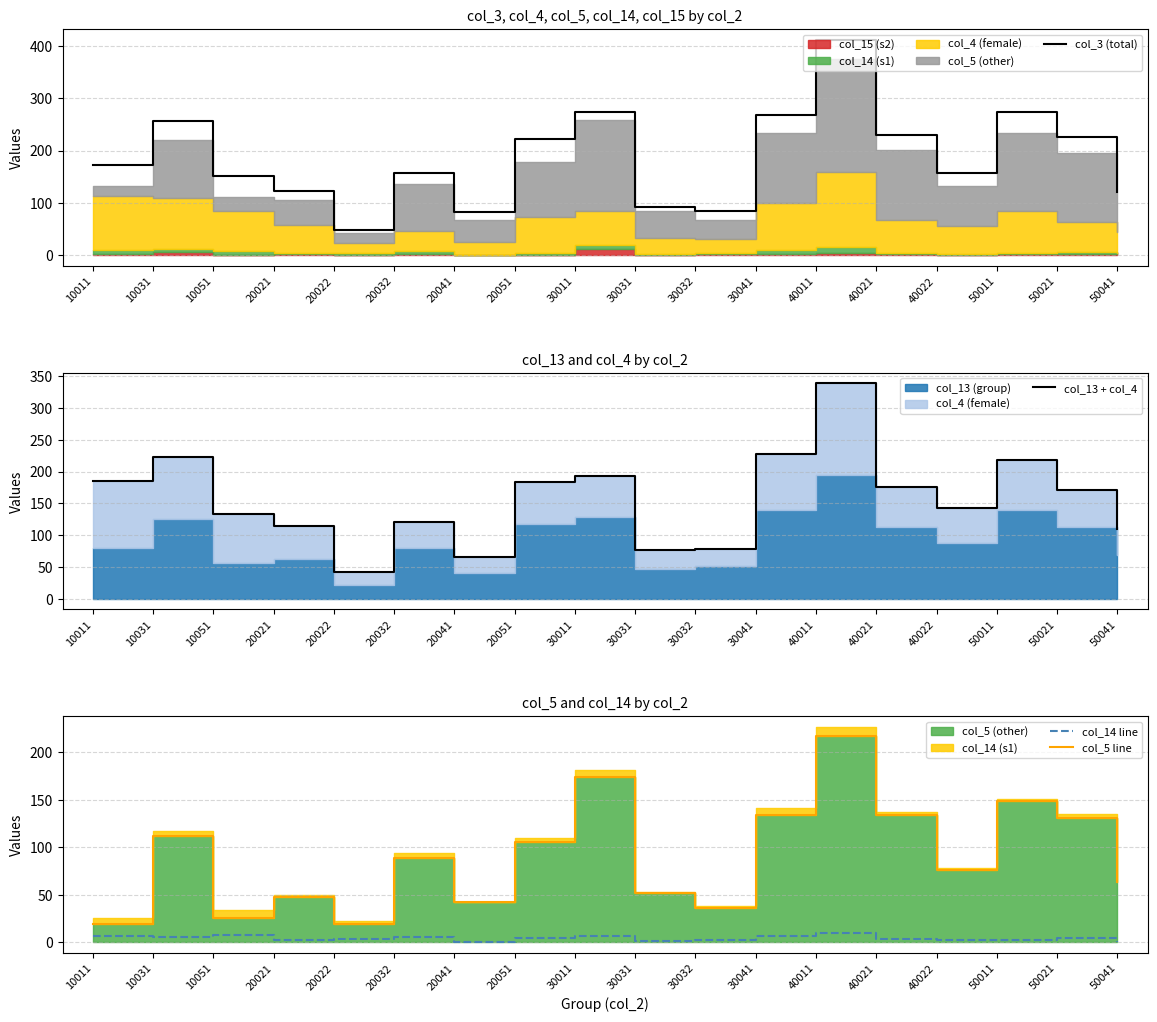

The col_14 line series shows 2 at 20021. True or false?

True